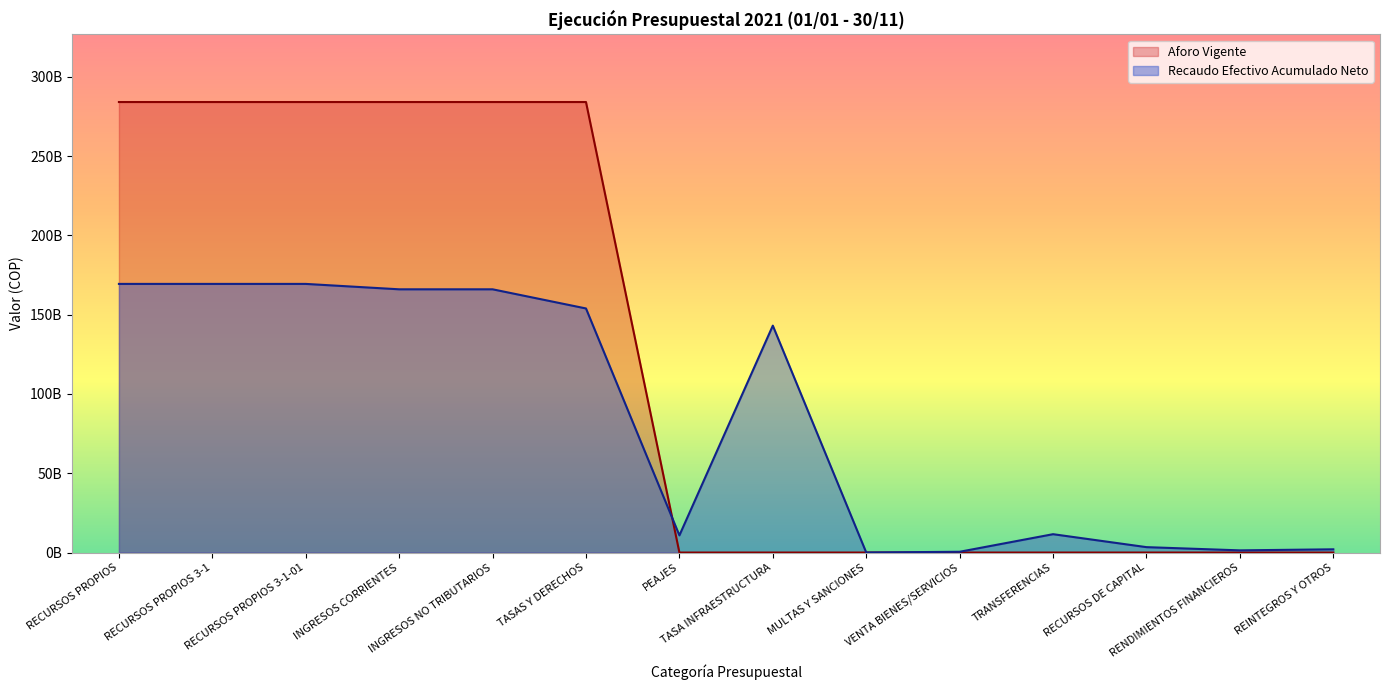

The Recaudo Efectivo Acumulado Neto series shows 7234302123.6 at TRANSFERENCIAS. True or false?

False